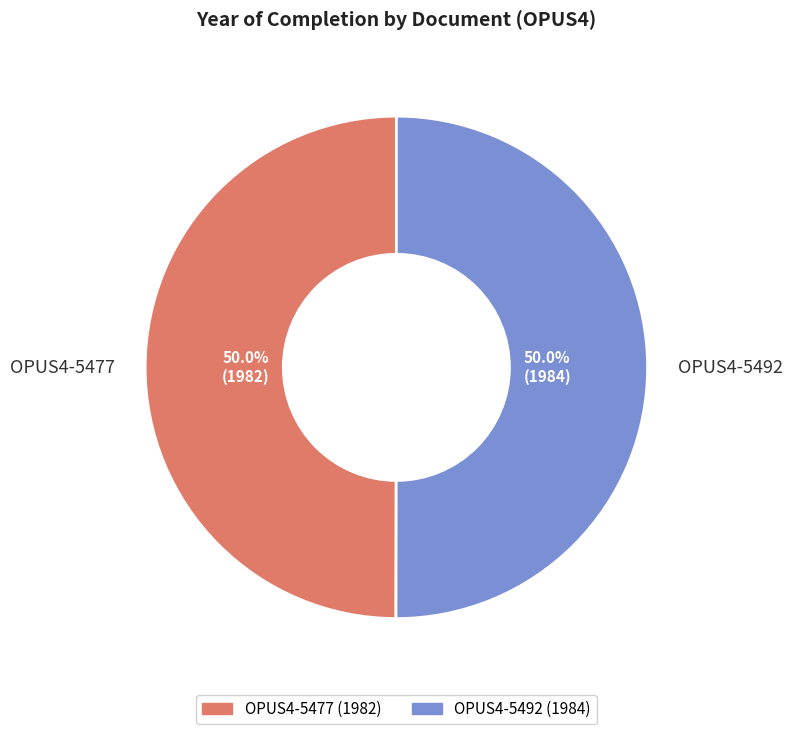

What percentage do OPUS4-5477 and OPUS4-5492 together represent?

100.0%